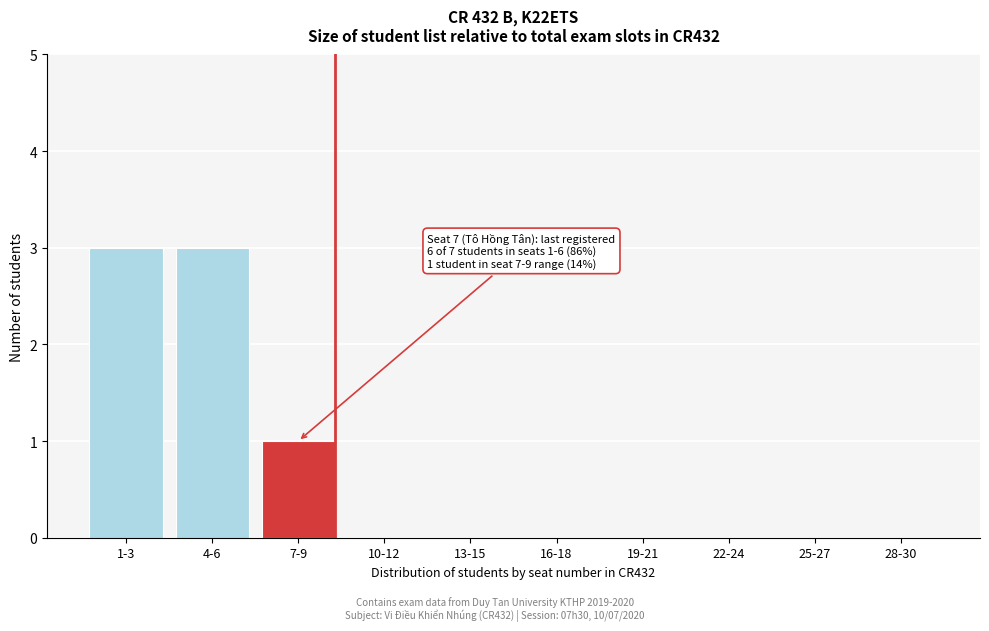

Reading left to right, transcribe all the data shown in this chart.

1-3=3	4-6=3	7-9=1	10-12=0	13-15=0	16-18=0	19-21=0	22-24=0	25-27=0	28-30=0